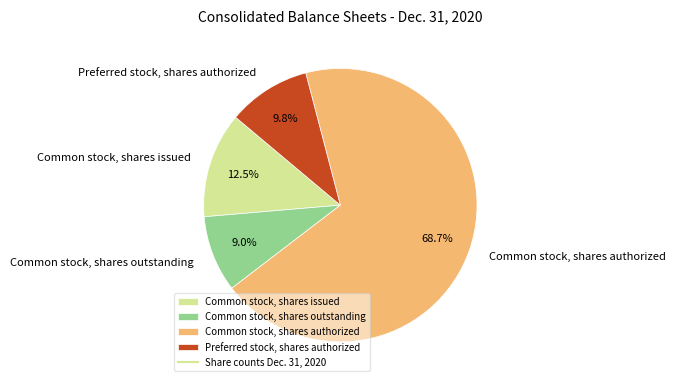

To the nearest percent, what percentage of the pie is Common stock, shares outstanding?

9%